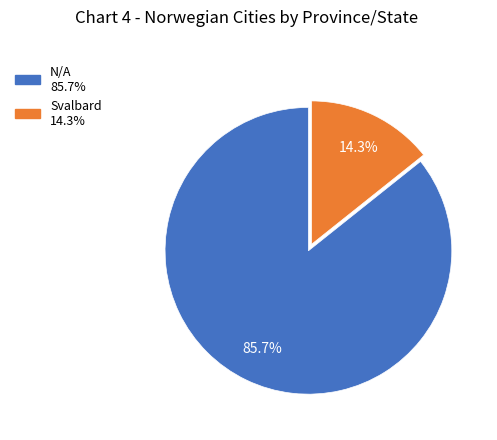

Which slice is the largest?

N/A